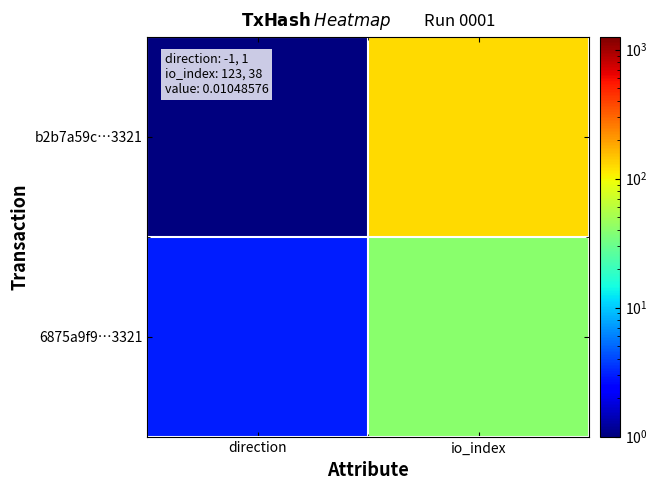

List the series in order of their peak value, highest first.

b2b7a59c…3321, 6875a9f9…3321